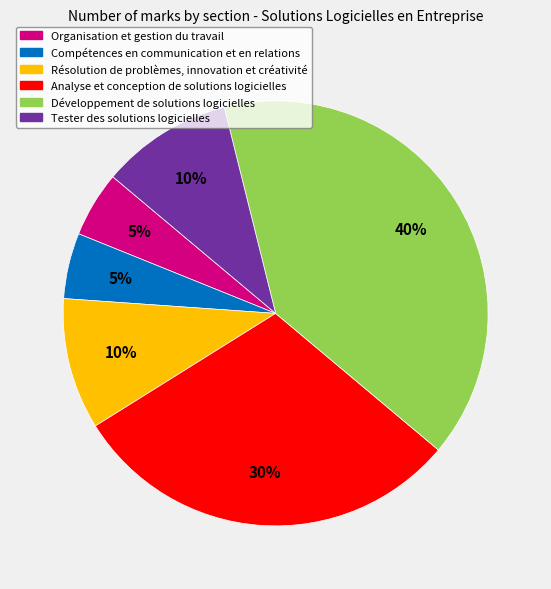

The Analyse et conception de solutions logicielles slice represents 30% of the pie. True or false?

True